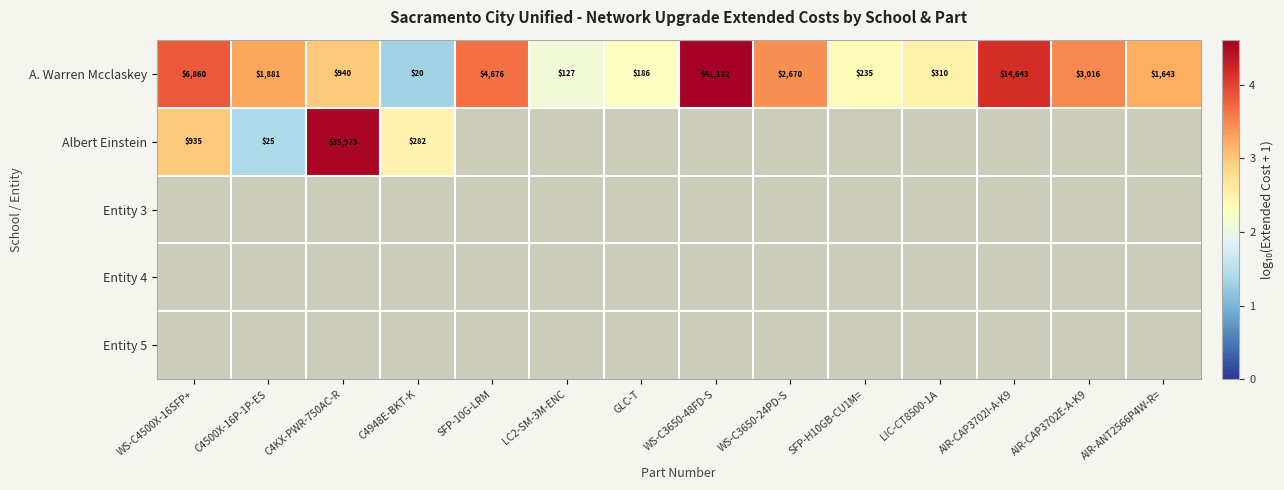

At which category does the chart reach its minimum across all series?

C4948E-BKT-K